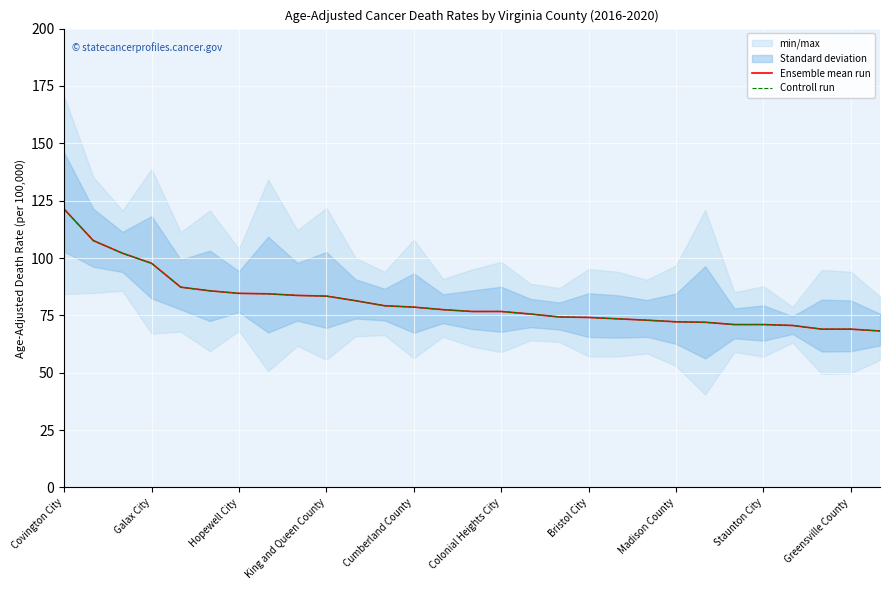

True or false: Controll run has a value of 159.3 at King and Queen County.

False